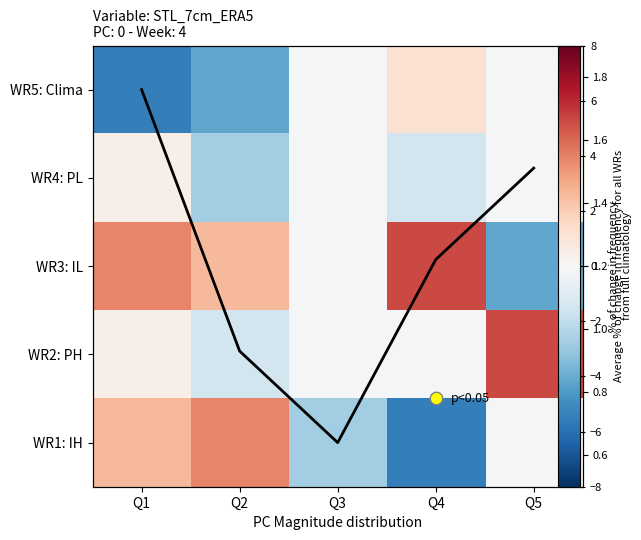

True or false: WR2: PH has a value of -1.5 at Q2.

True